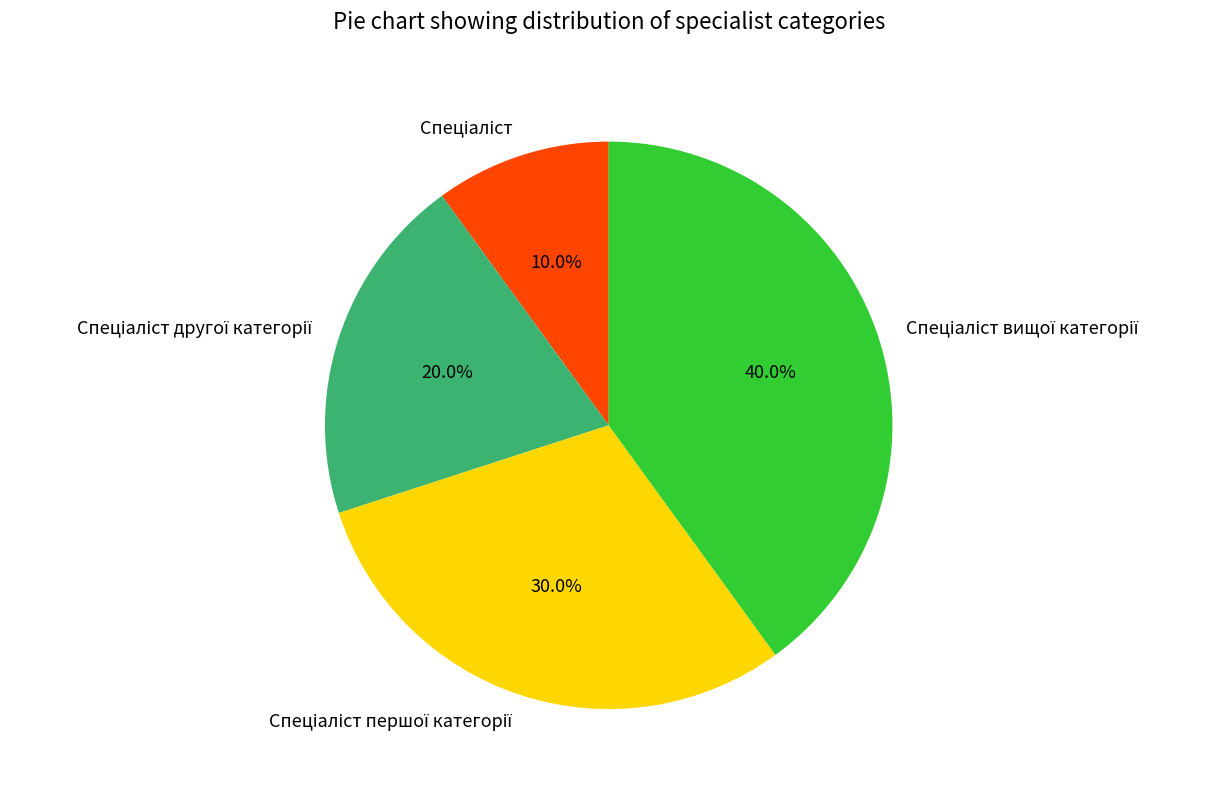

Is there any slice that represents more than half of the pie?

No